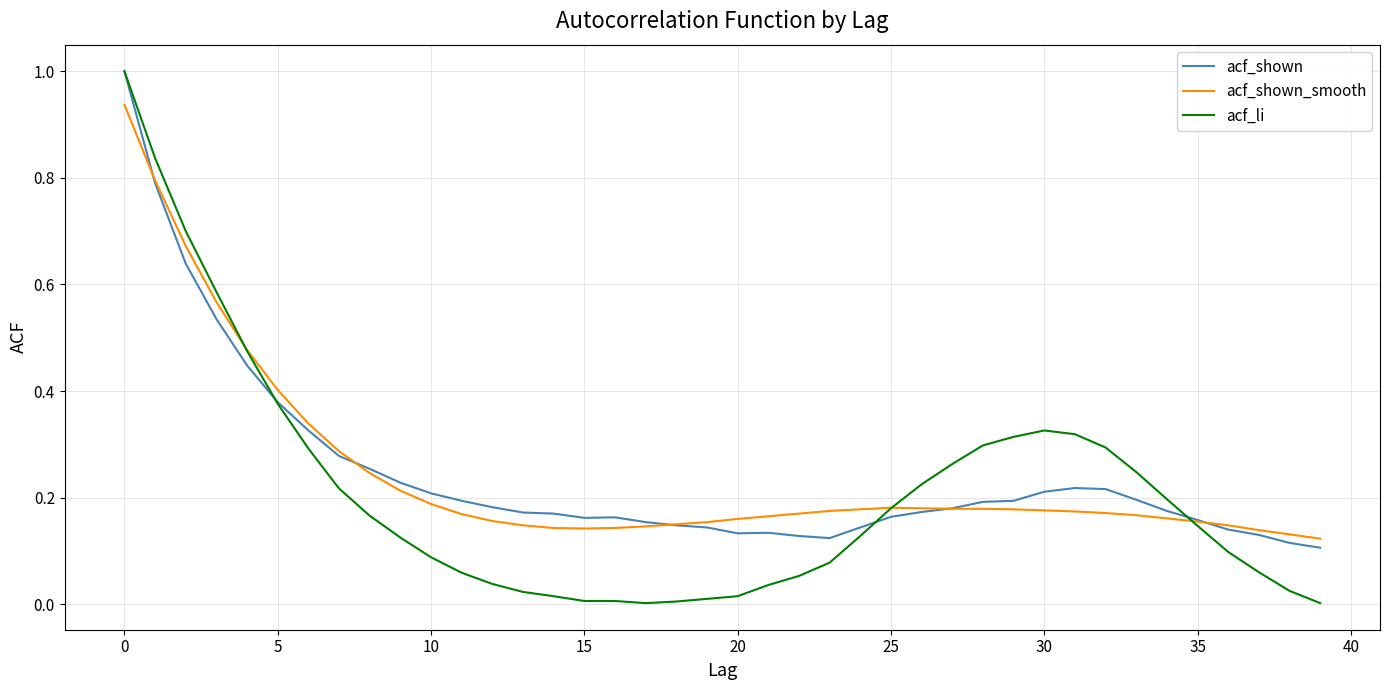

Which series has the widest spread of values?

acf_li